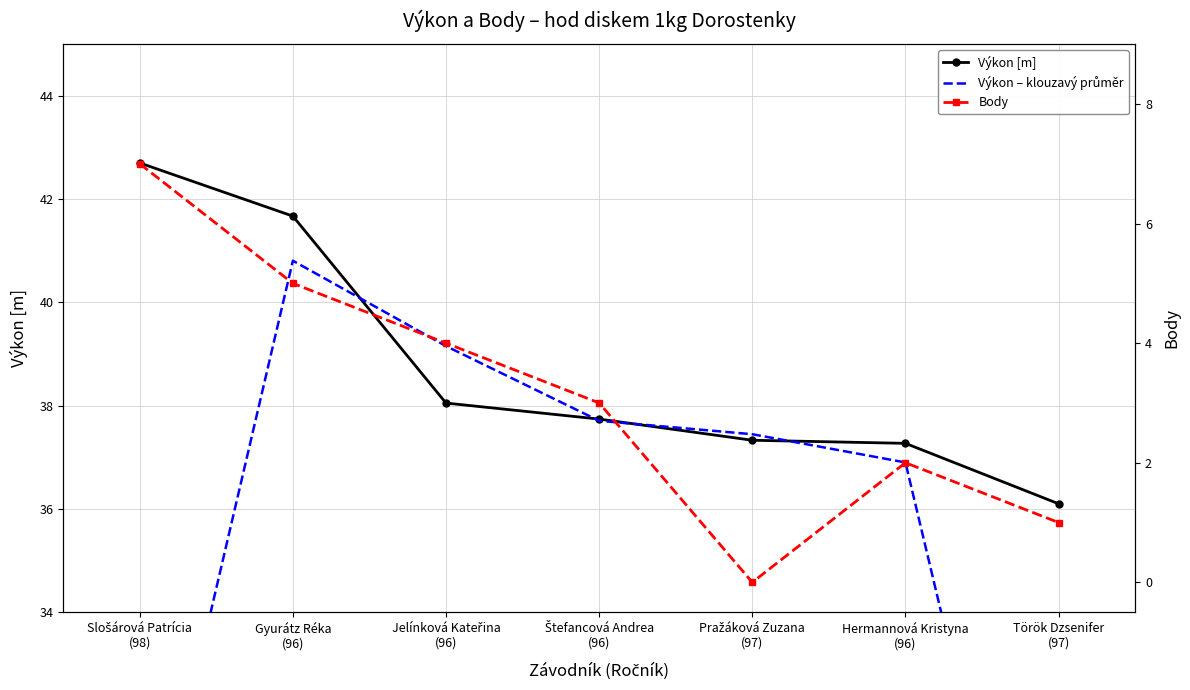

Is the value of Body at Pražáková Zuzana
(97) greater than the value of Výkon – klouzavý průměr at Jelínková Kateřina
(96)?

No